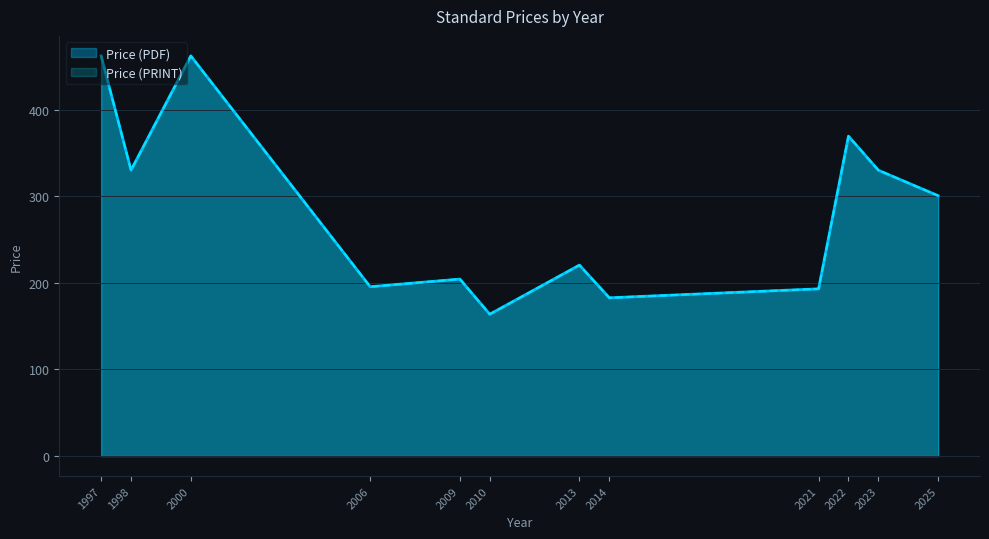

At which label does Price (PDF) first exceed 260?

1997